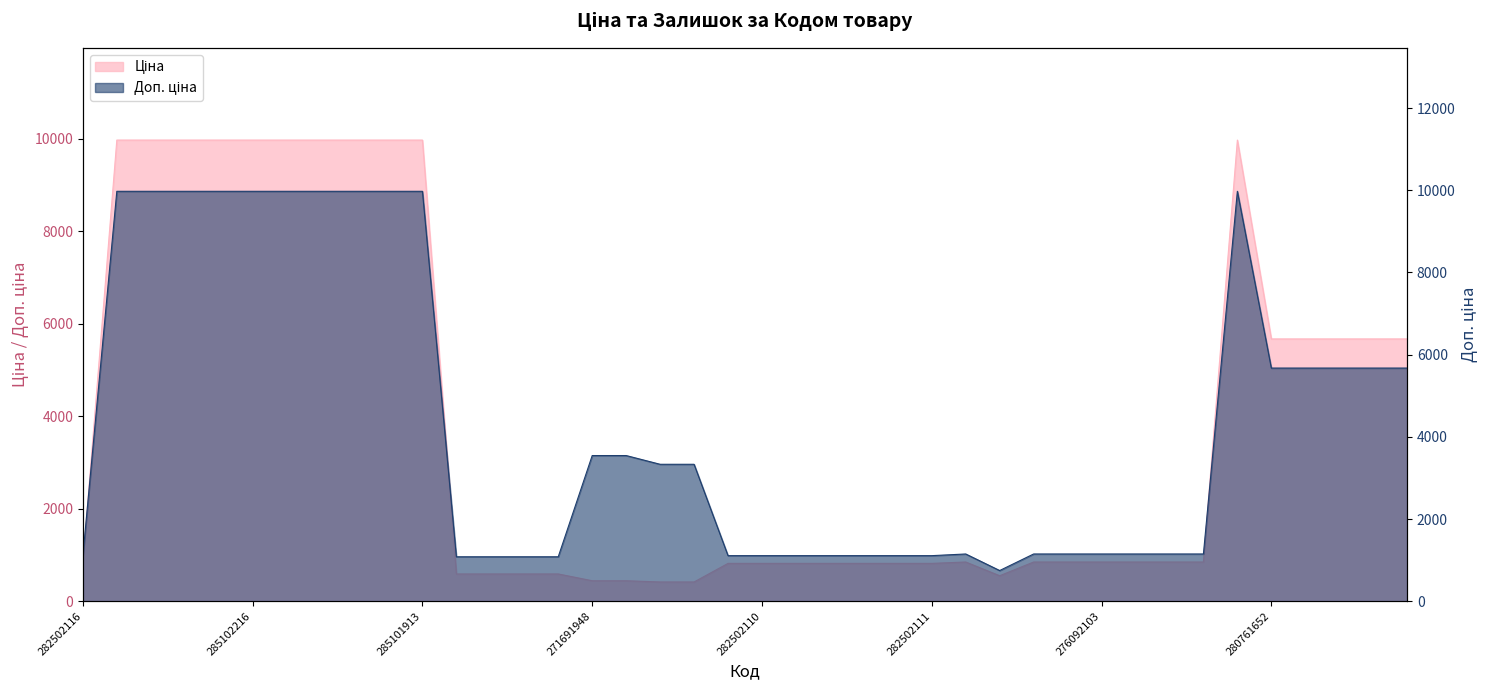

What are all the series names shown in the legend?

Ціна, Доп. ціна